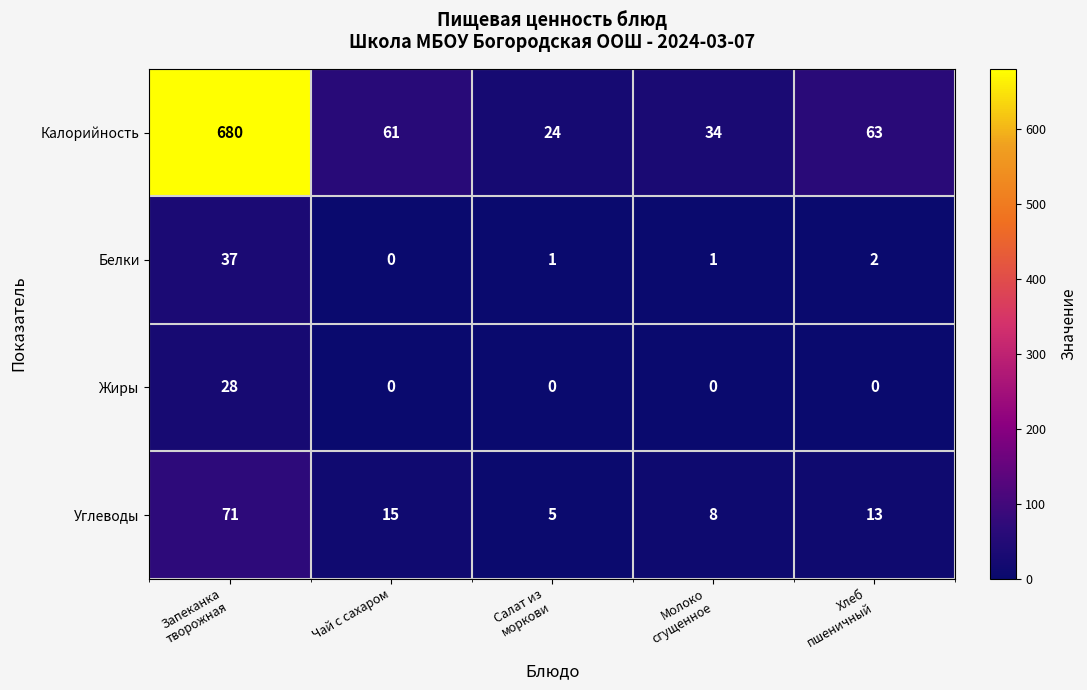

Which series has the widest spread of values?

Калорийность